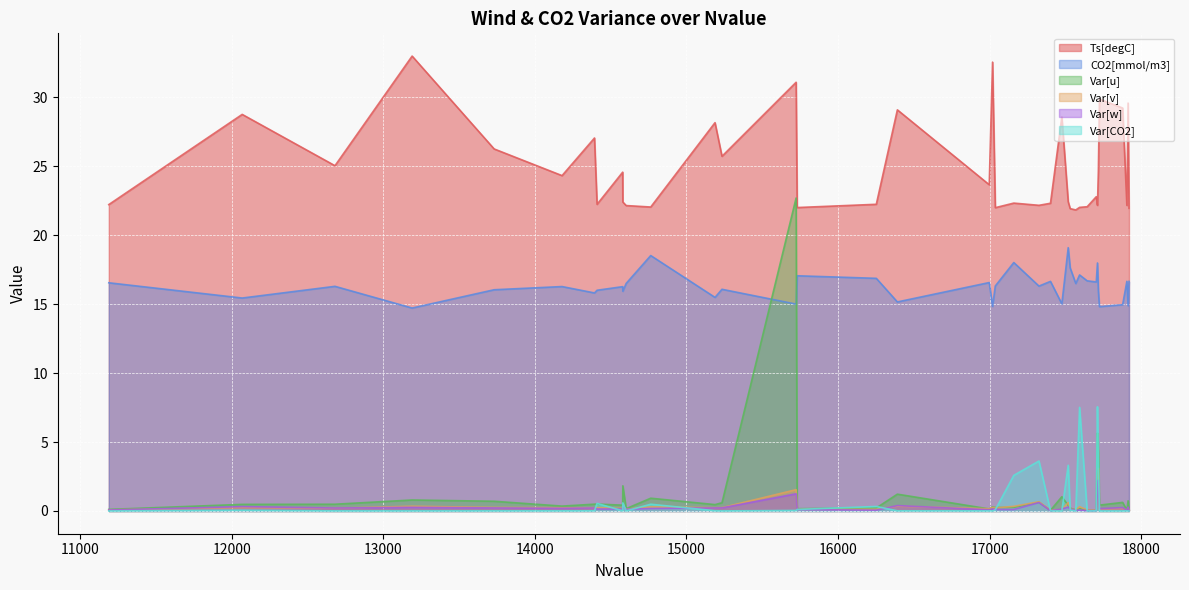

Is it true that Ts[degC] equals 28.8 at 12069?

True